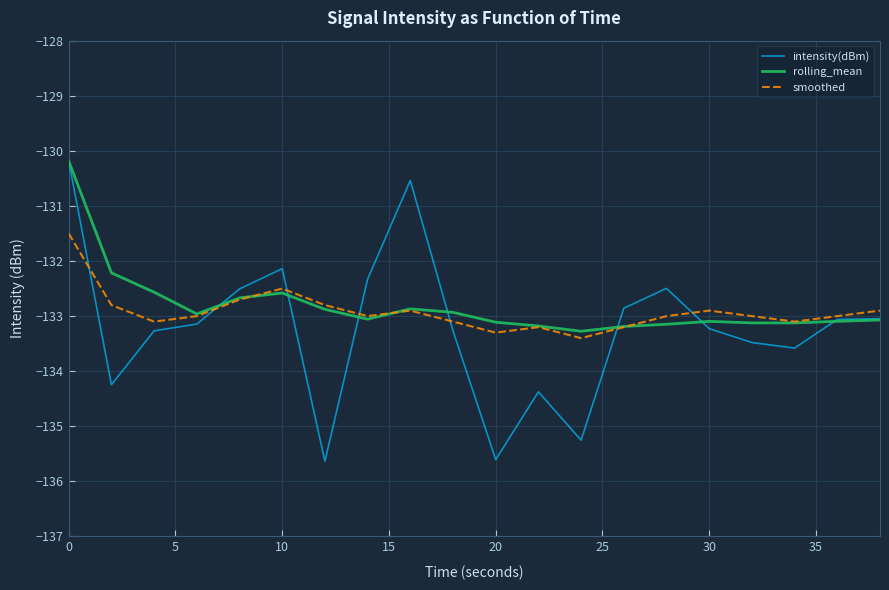

Which series has the largest range (max minus min)?

intensity(dBm)